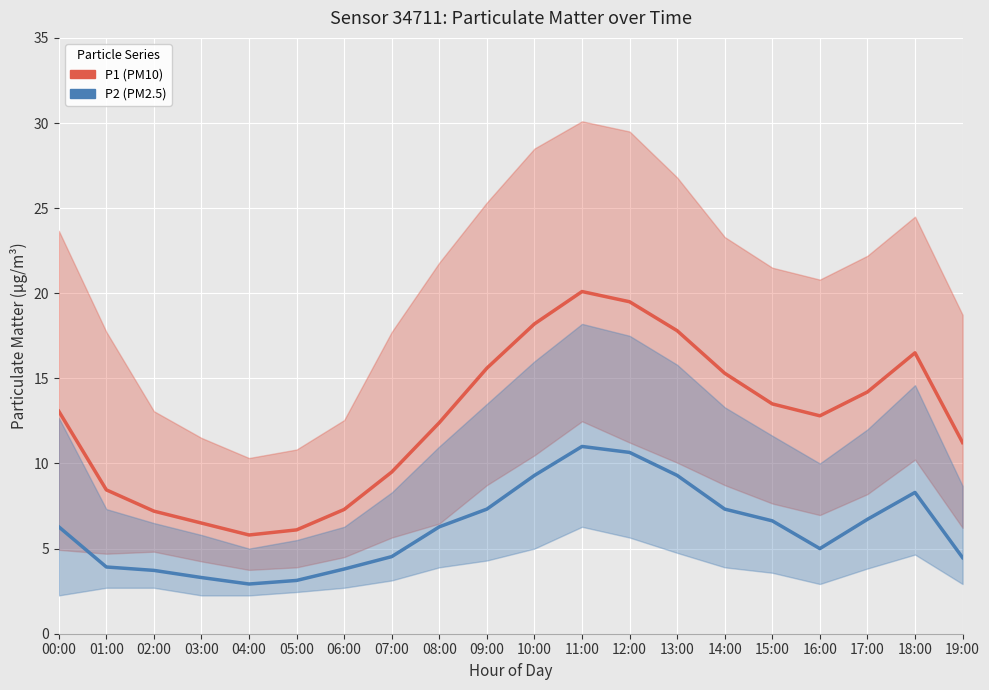

At which category does the chart reach its peak across all series?

11:00